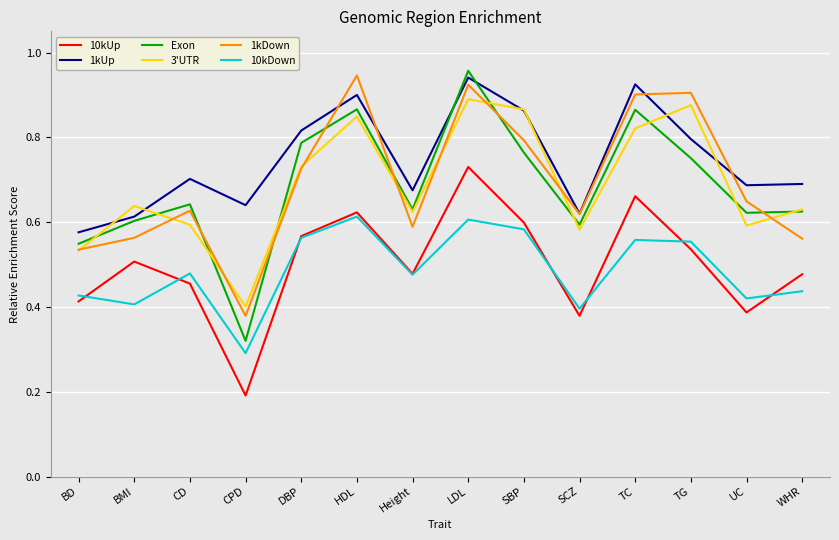

In 1kDown, how many points are lower than both neighbors (excluding endpoints)?

3